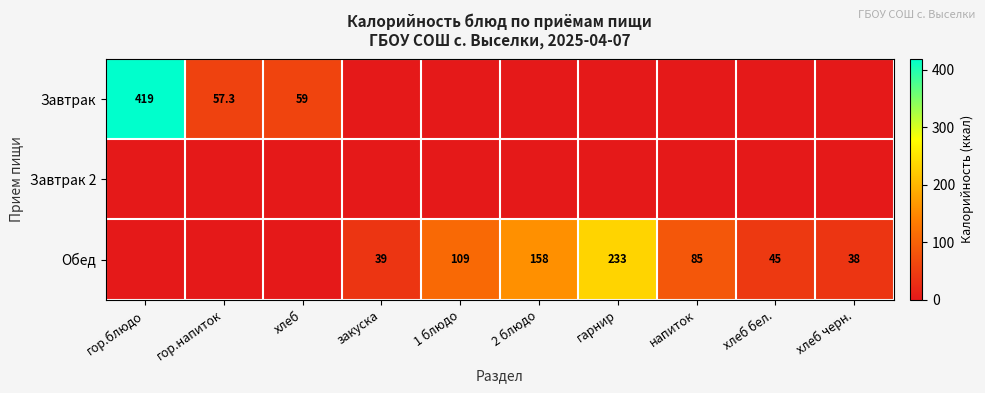

Between закуска and хлеб, which is larger?

хлеб